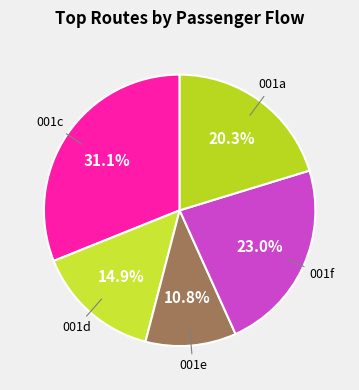

Which category has the smallest portion of the pie?

001e